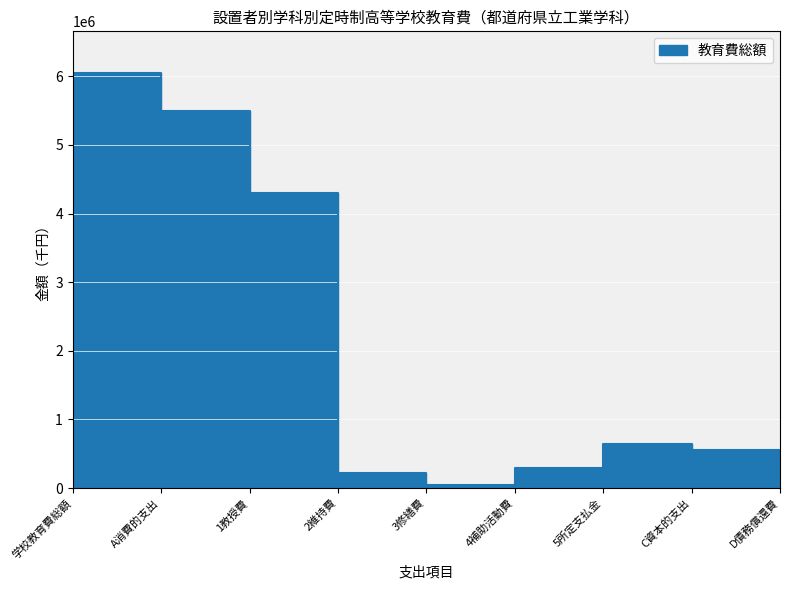

What is the label of the 3rd point from the left?

1教授費